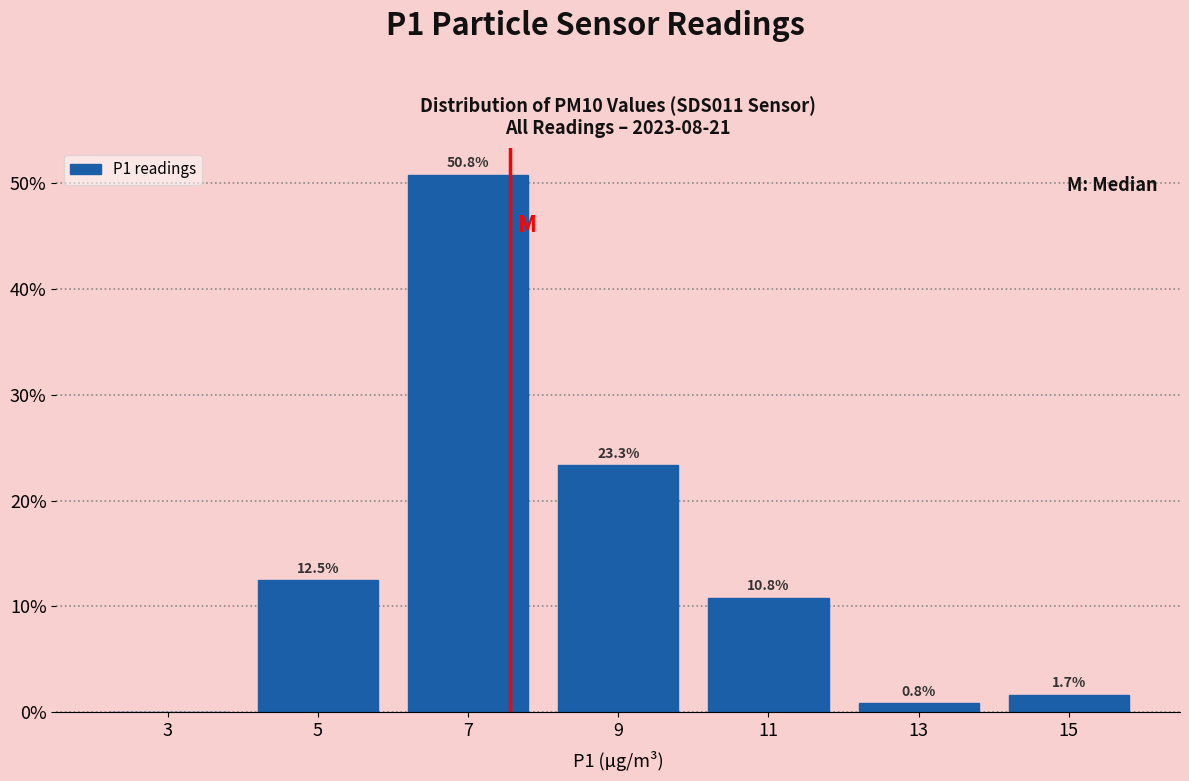

Which range on the x-axis has the tallest bar?

6 to 8